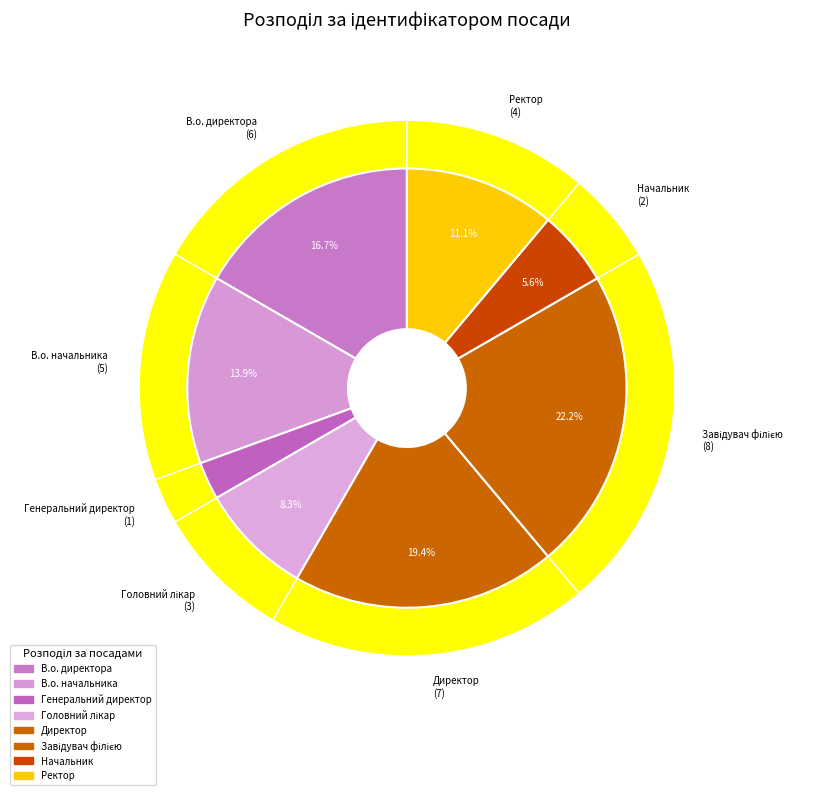

Combined, what portion of the pie is Директор and Начальник?

25.0%